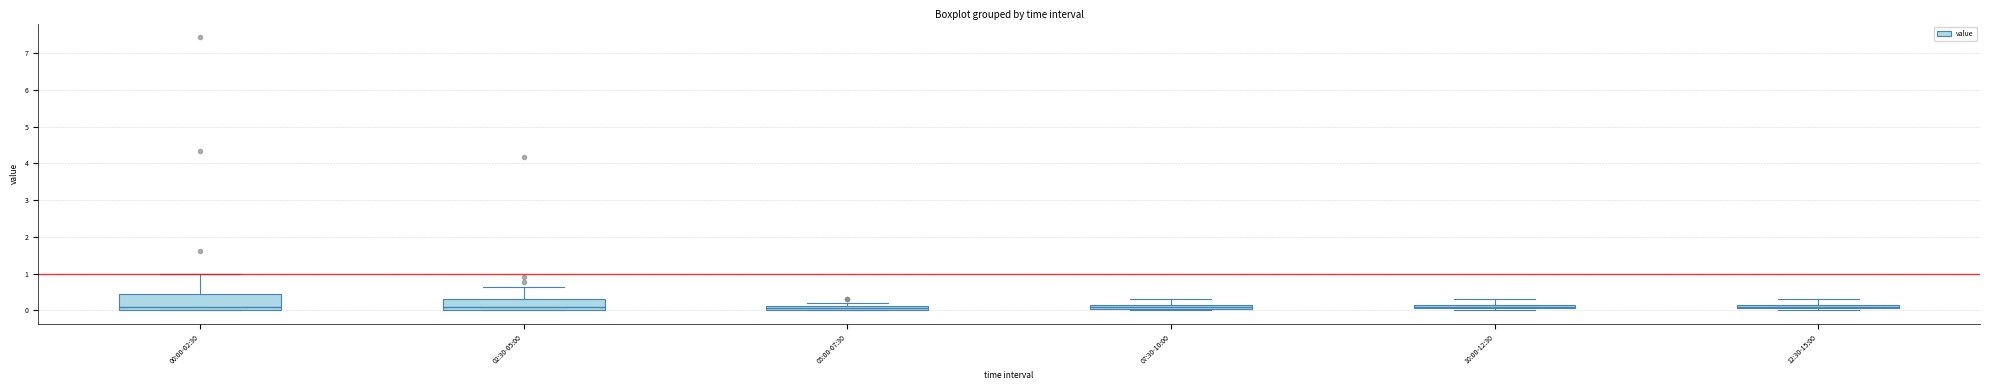

Where is the lower edge of the box for 05:00-07:30 on the y-axis? The values are not printed on the chart, so give them approximately, as read against the axis.

0.0